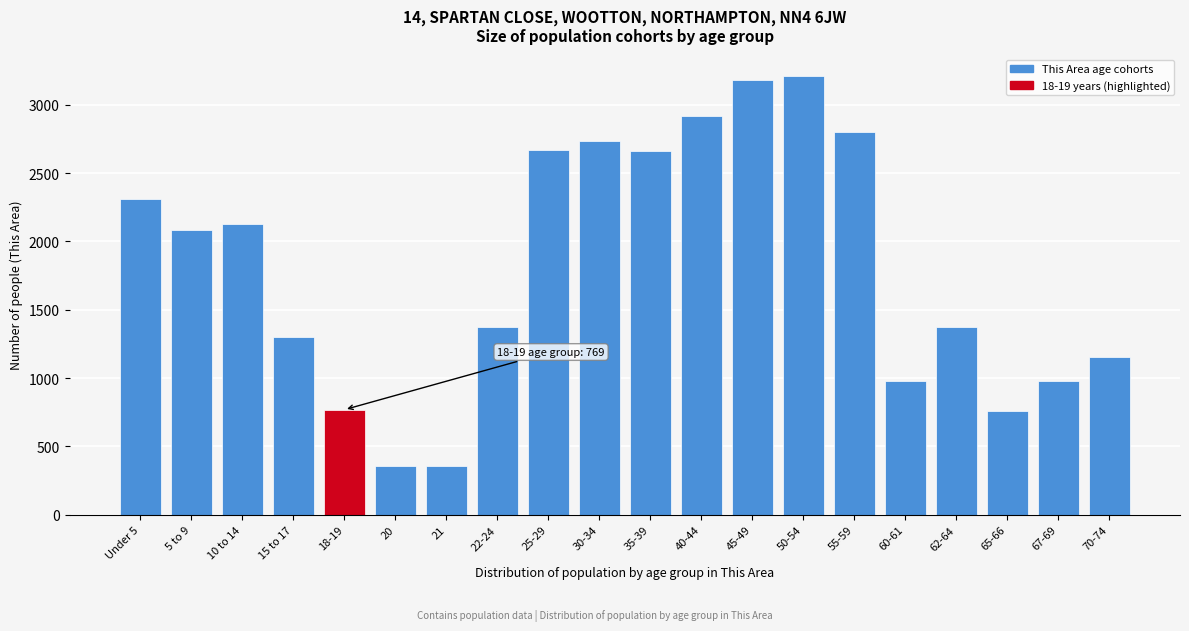

What is the value of the 3rd bar from the left?

2126